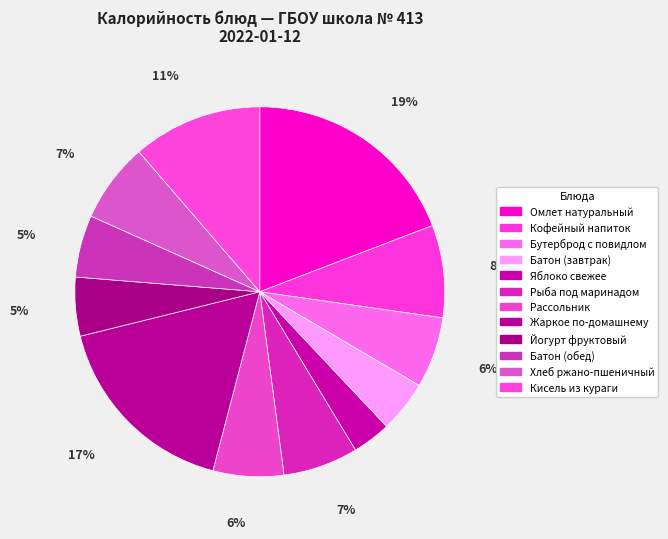

Is the sum of Жаркое по-домашнему and Бутерброд с повидлом greater than half?

No